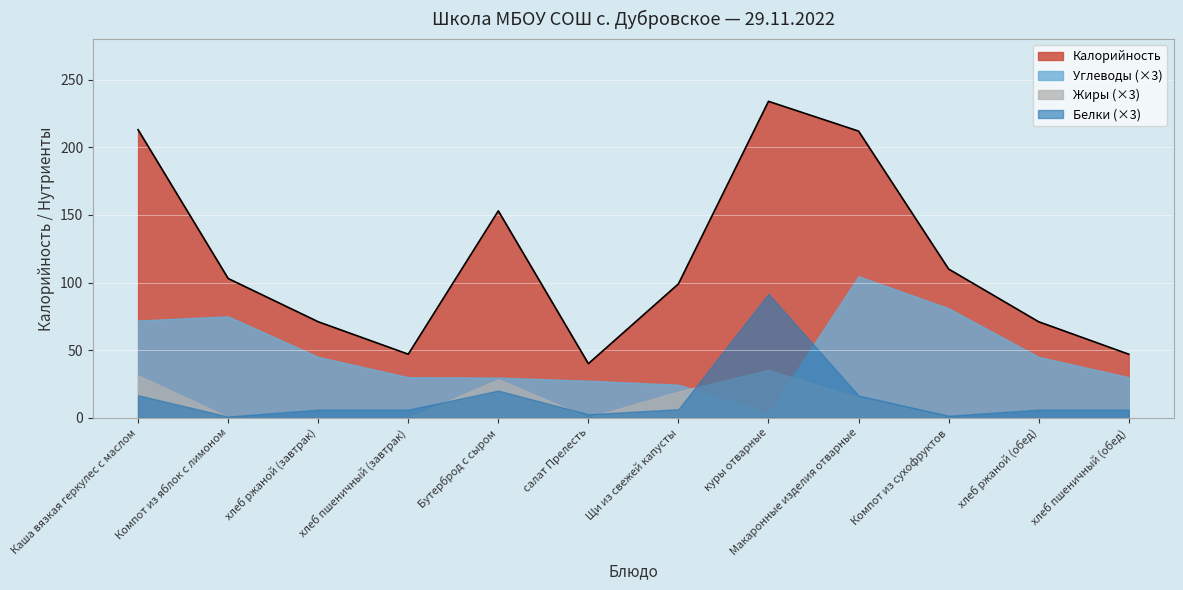

At which category does Жиры reach its first local peak?

Бутерброд с сыром